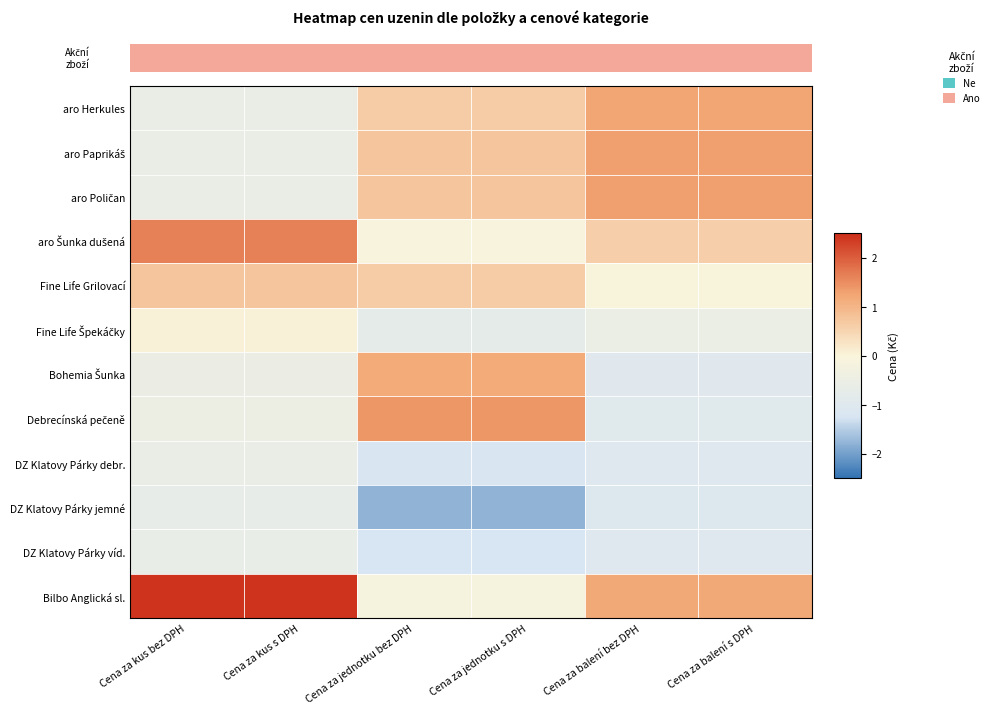

Which label corresponds to the largest value in the chart?

Cena za kus bez DPH